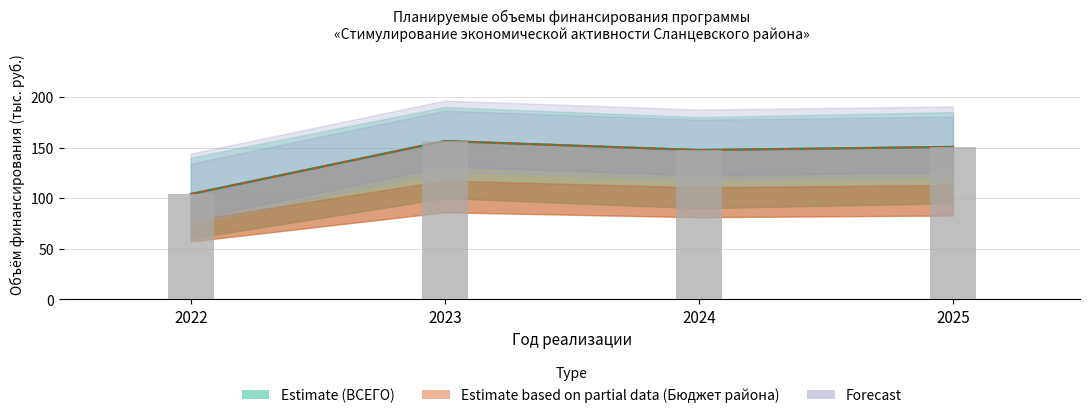

List the labels in order of value, smallest first.

2022, 2024, 2025, 2023